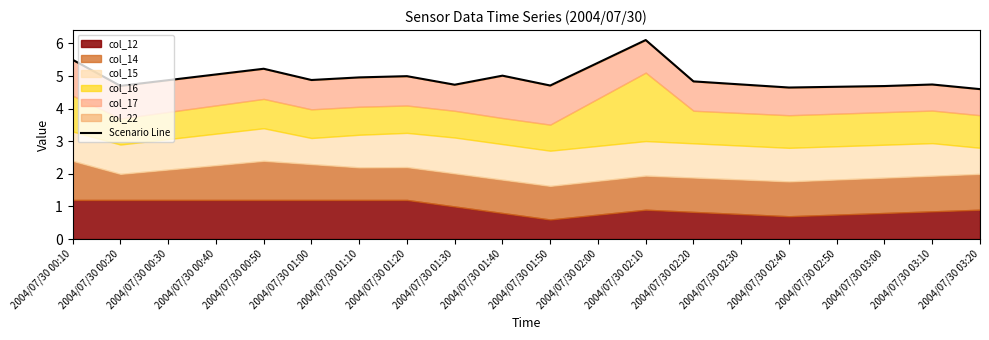

How many interior local valleys (lower than both neighbors) does the data have?

5